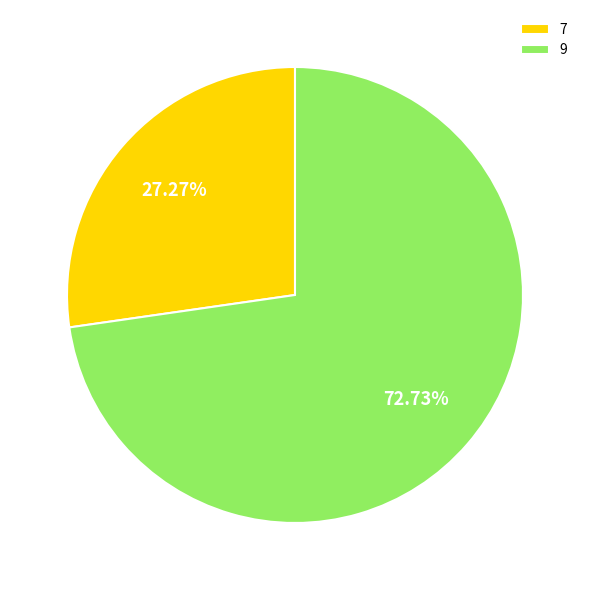

To the nearest percent, what is the difference between the largest and smallest slice percentages?

45%